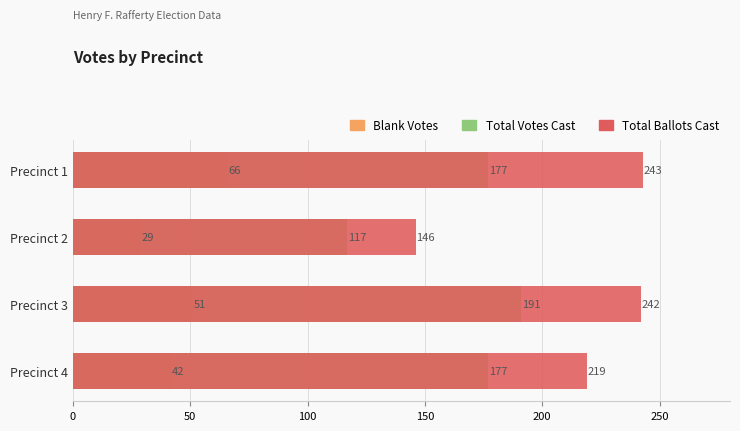

What is the sum of all Total Ballots Cast values?

850